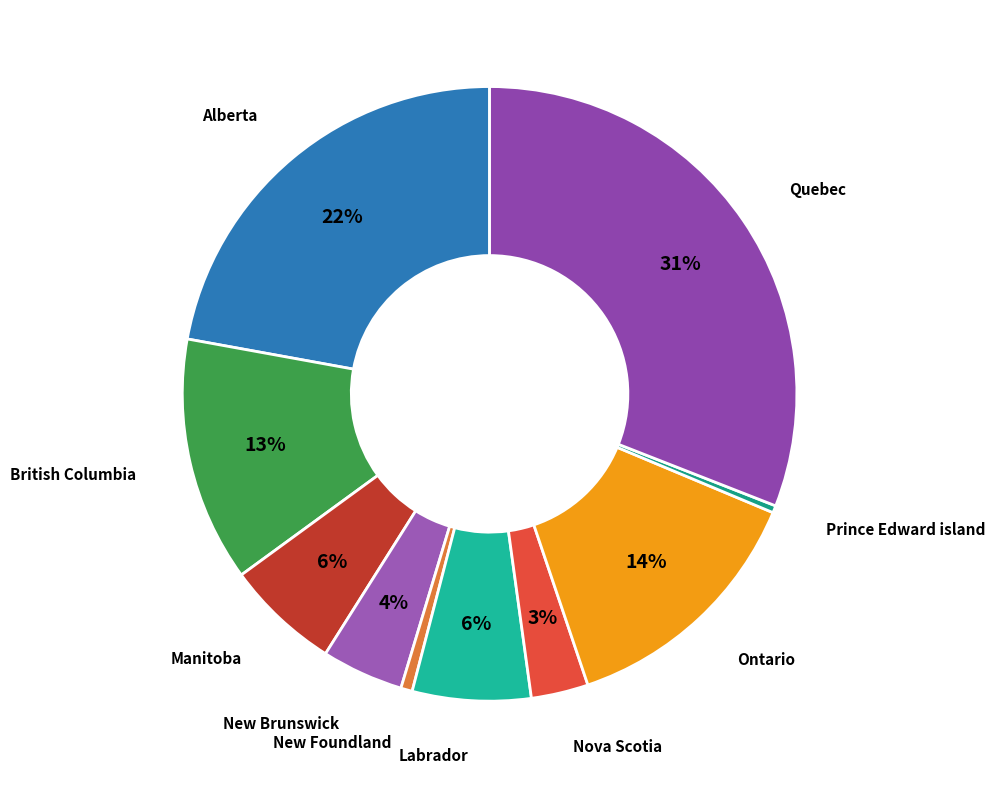

Do Ontario and Manitoba together represent more than half of the pie?

No